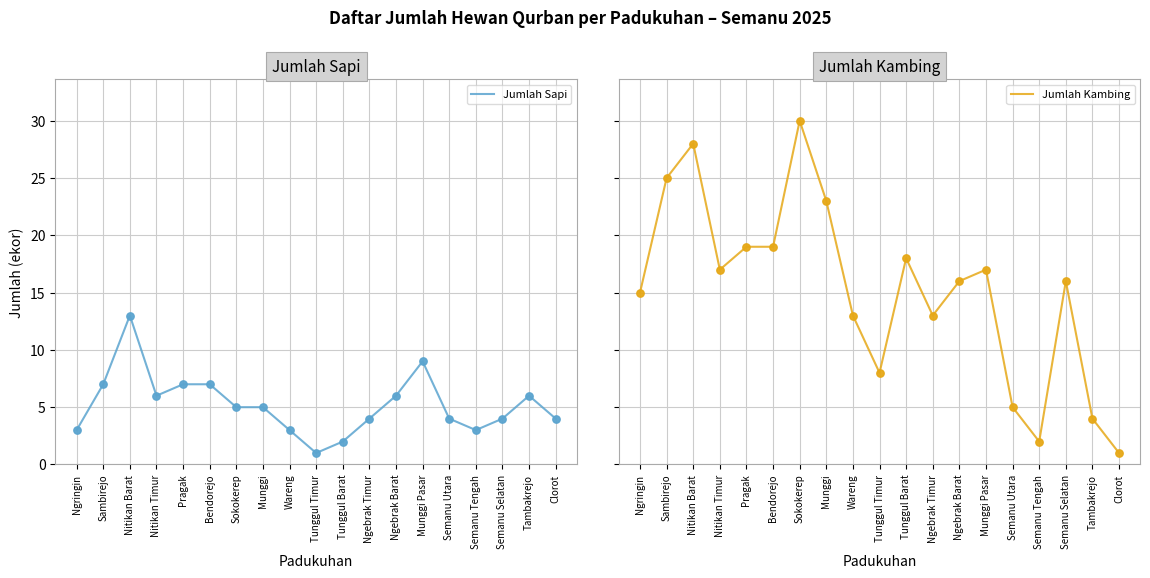

At how many categories does at least one series exceed 25?

2